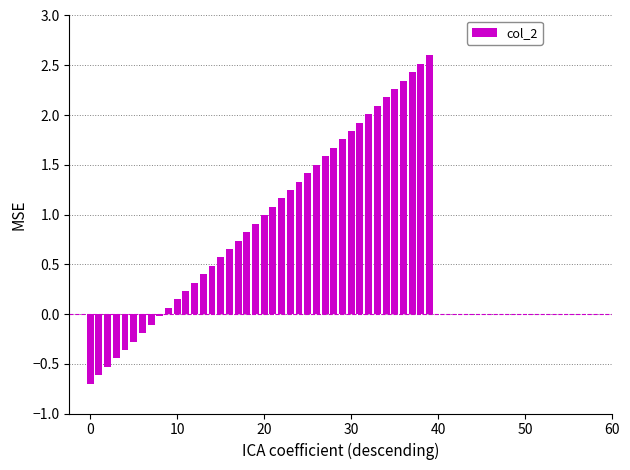

What is the difference between the maximum and minimum values?

3.3